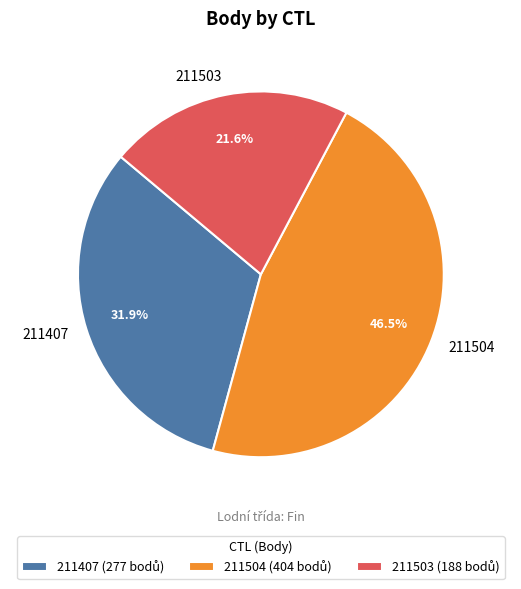

Is there a majority slice in this chart?

No